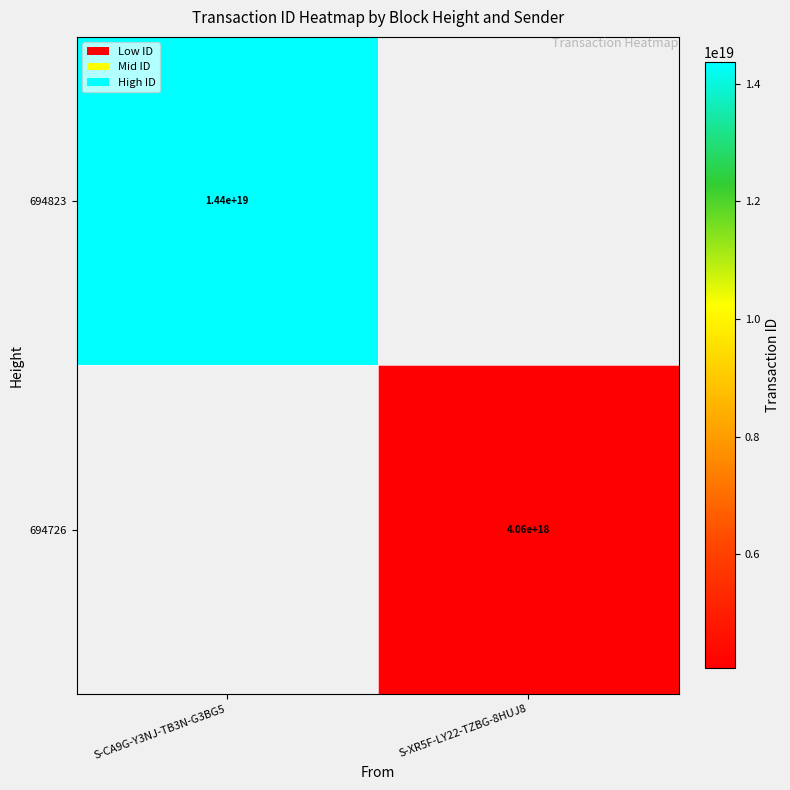

How many data points does each series have?

2